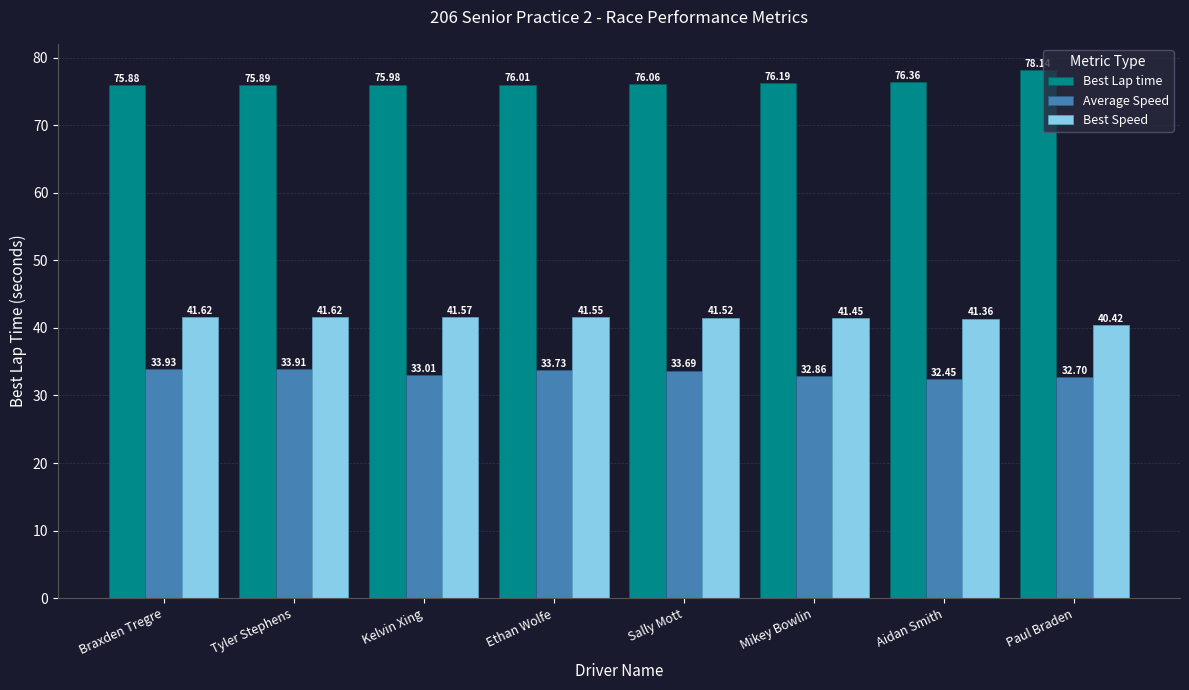

List the labels in order of Best Lap time value, largest first.

Paul Braden, Aidan Smith, Mikey Bowlin, Sally Mott, Ethan Wolfe, Kelvin Xing, Tyler Stephens, Braxden Tregre